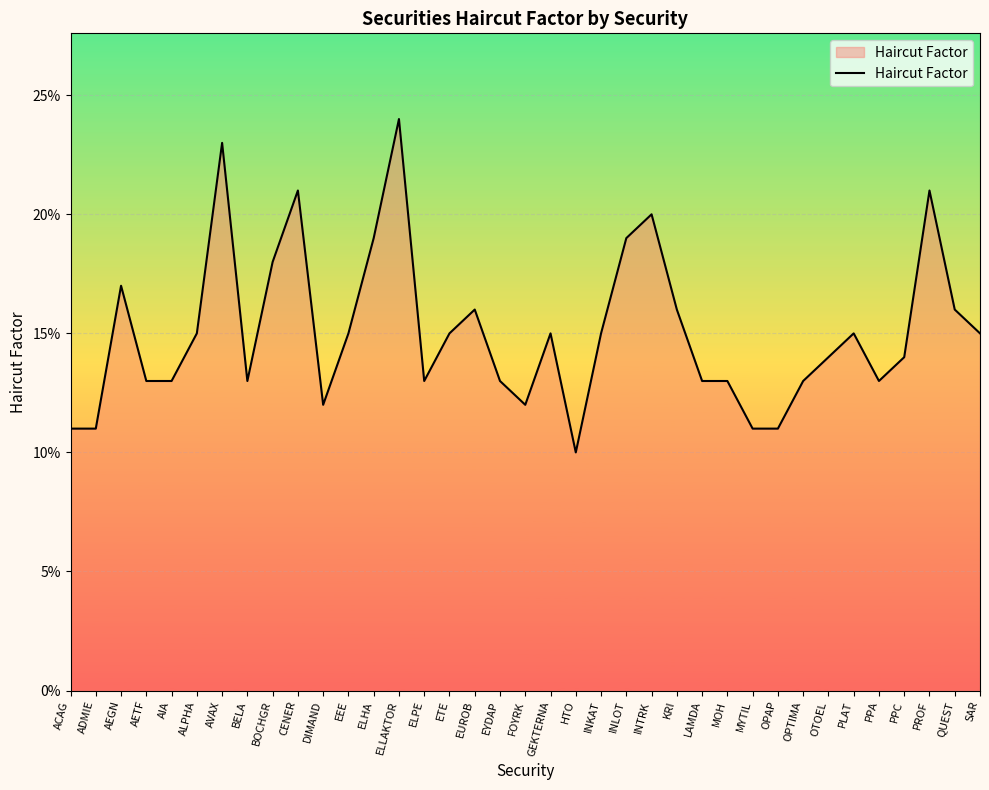

What is the label of the 31st point from the right?

AVAX